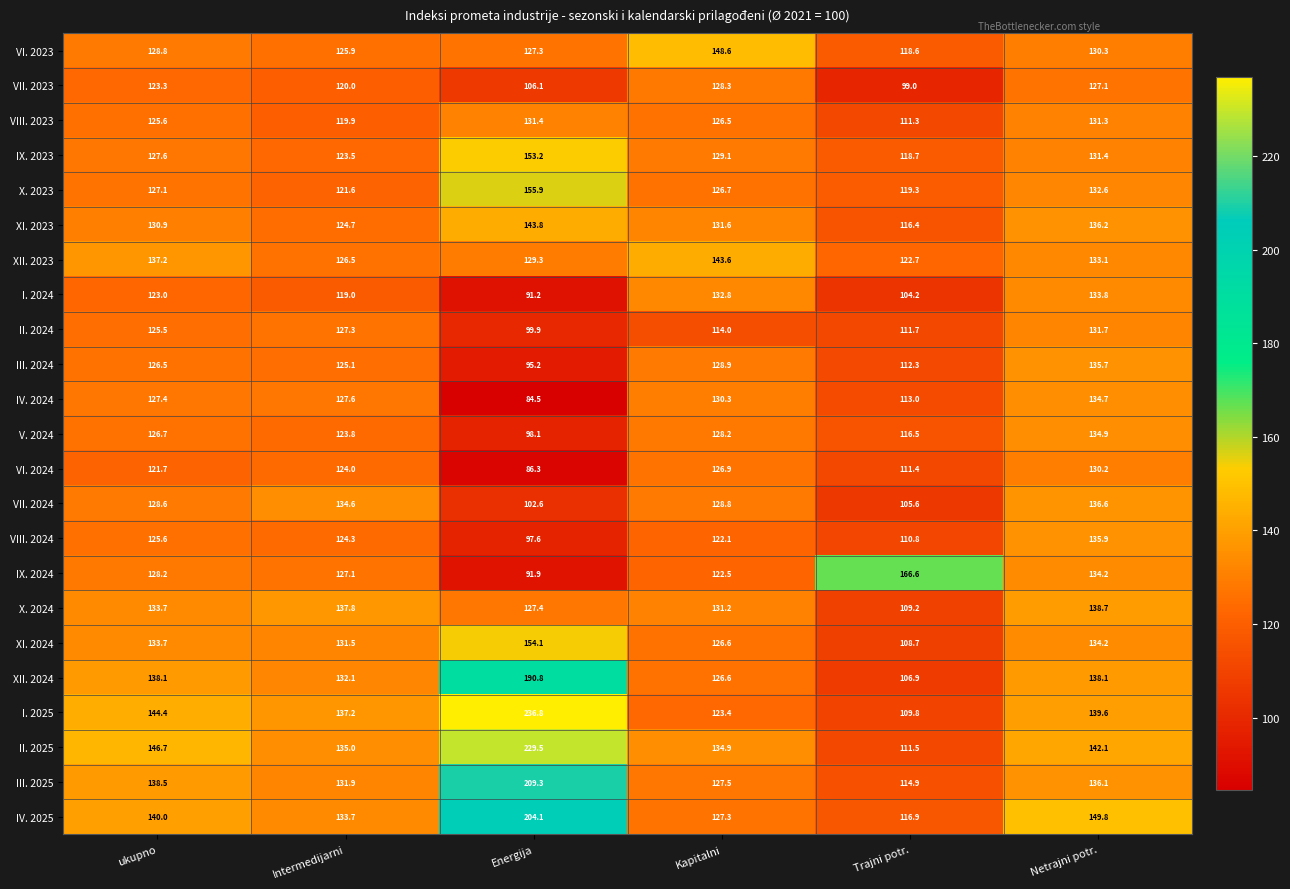

How many data points in VIII. 2023 are less than 126?

3